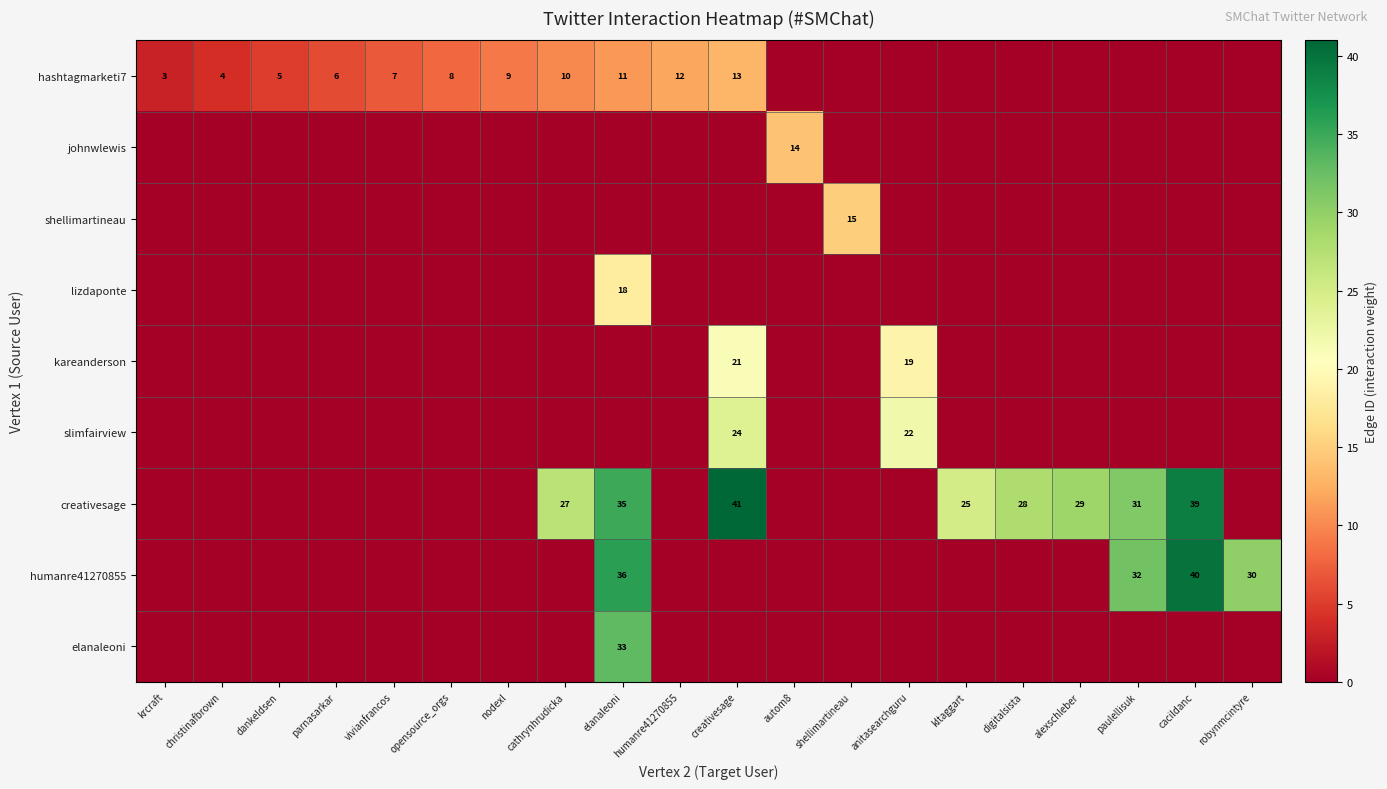

The value of humanre41270855 at paulellisuk is 32. True or false?

True